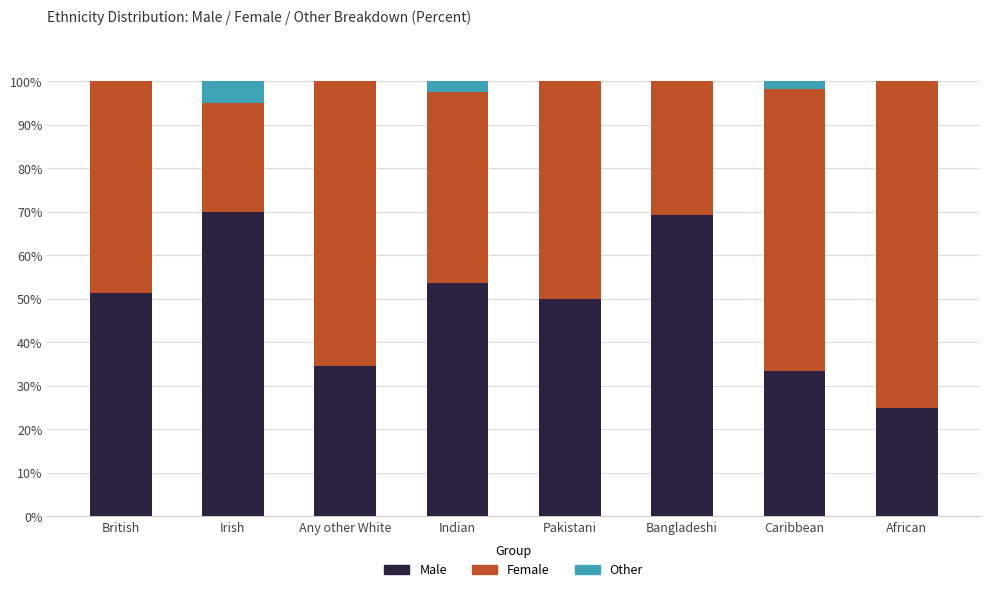

The value of Male at African is 25.0. True or false?

True